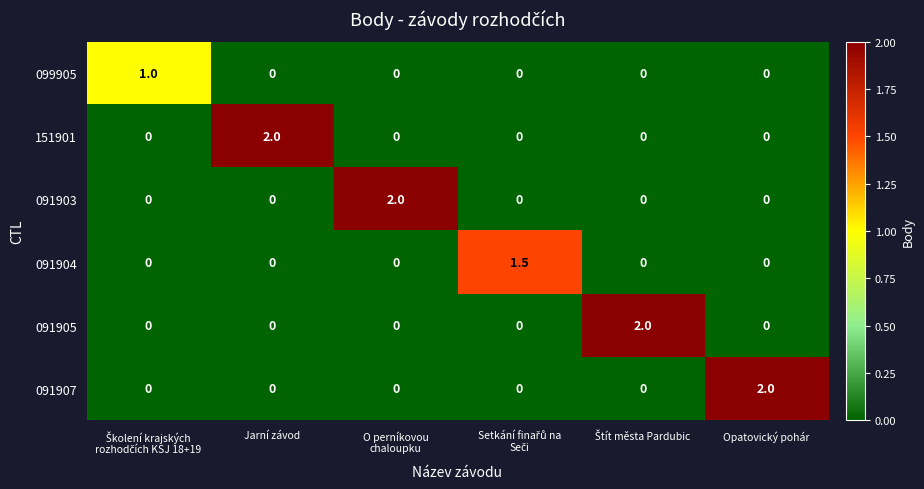

True or false: 091904 has a value of 0.0 at Opatovický pohár.

True